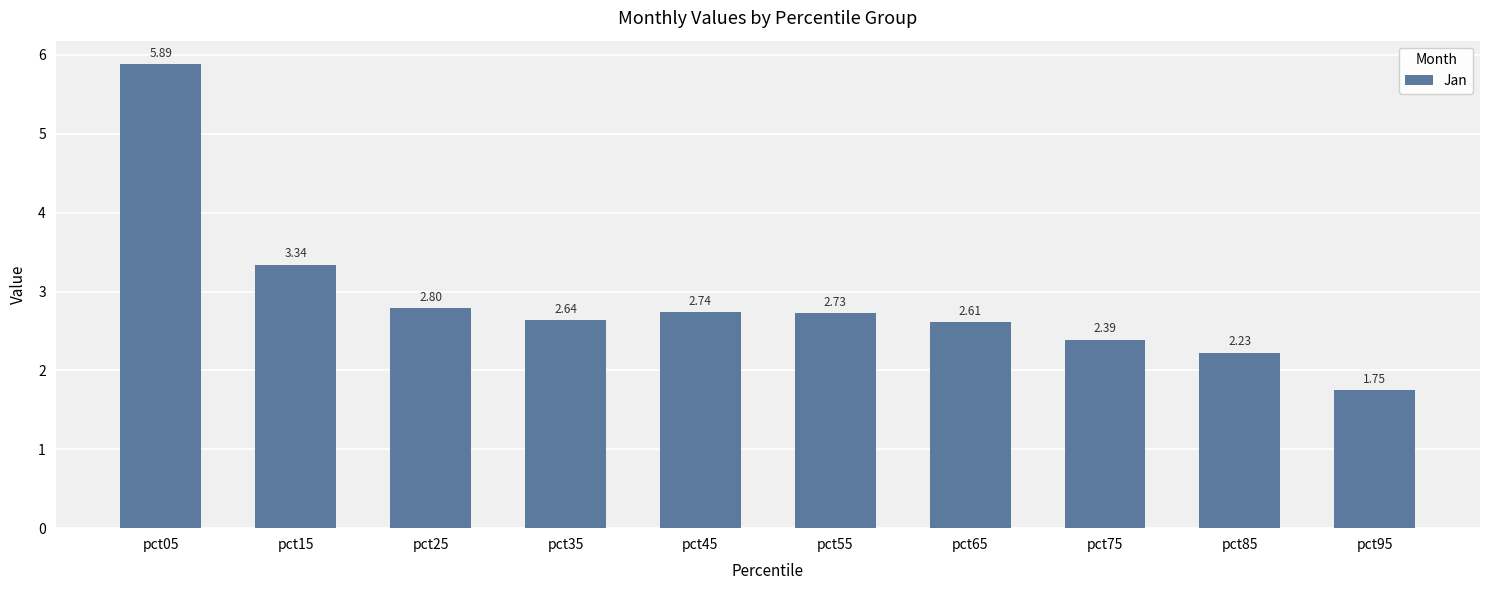

What is the sum of the values at pct35 and pct55?

5.4